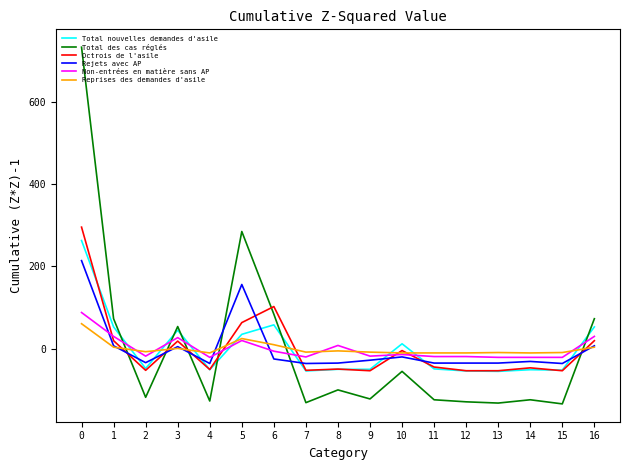

Which series has the largest range (max minus min)?

Total des cas réglés